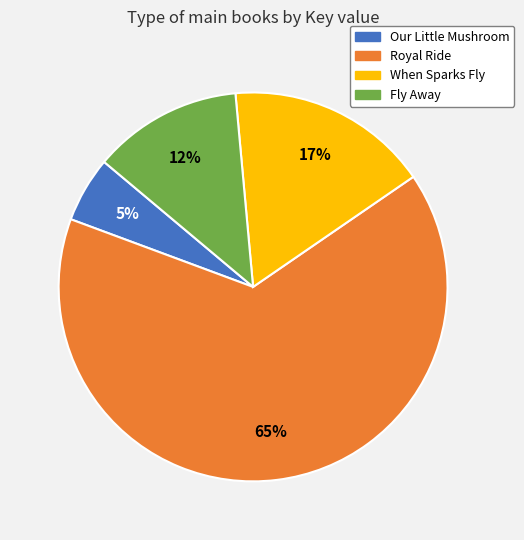

True or false: Our Little Mushroom accounts for 19% of the total.

False